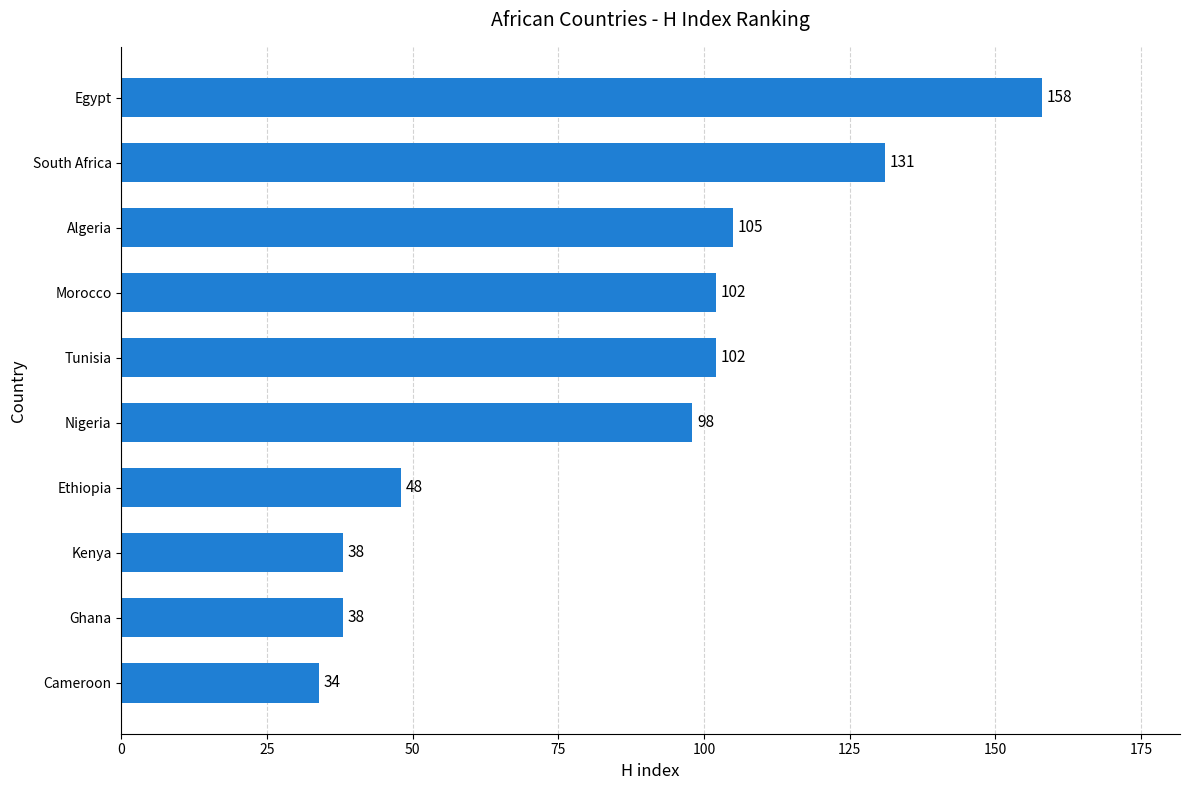

Which has a higher value, Ethiopia or Nigeria?

Nigeria